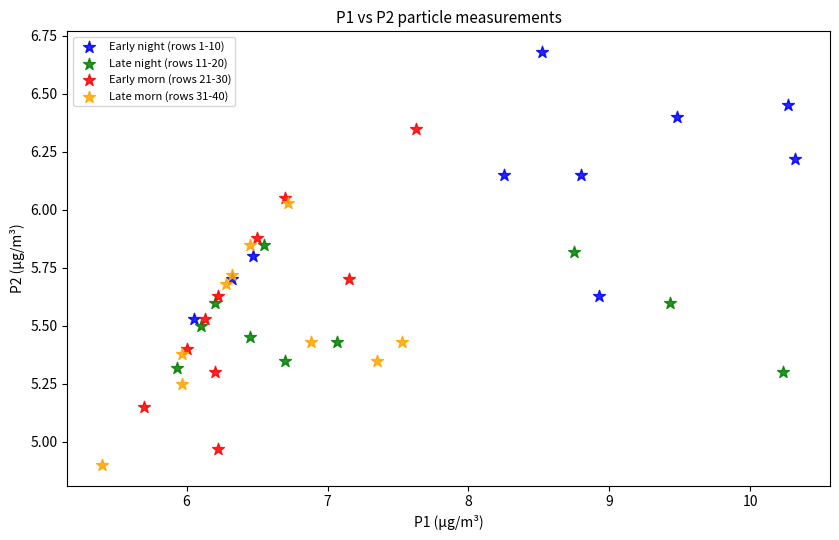

What are all the series names shown in the legend?

Early night (rows 1-10), Late night (rows 11-20), Early morn (rows 21-30), Late morn (rows 31-40)